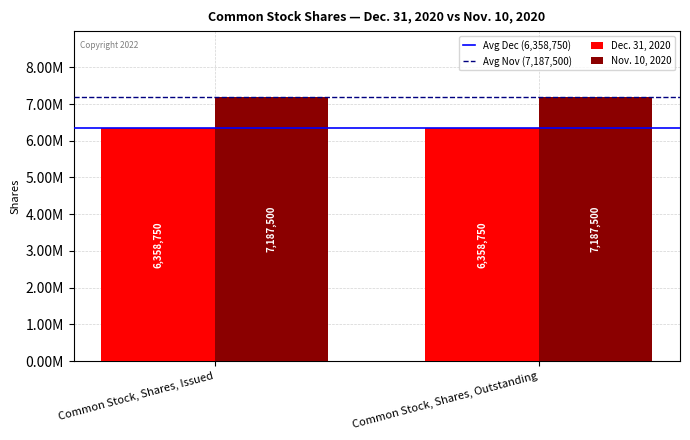

Rank the series by their maximum value, from highest to lowest.

Nov. 10, 2020, Dec. 31, 2020